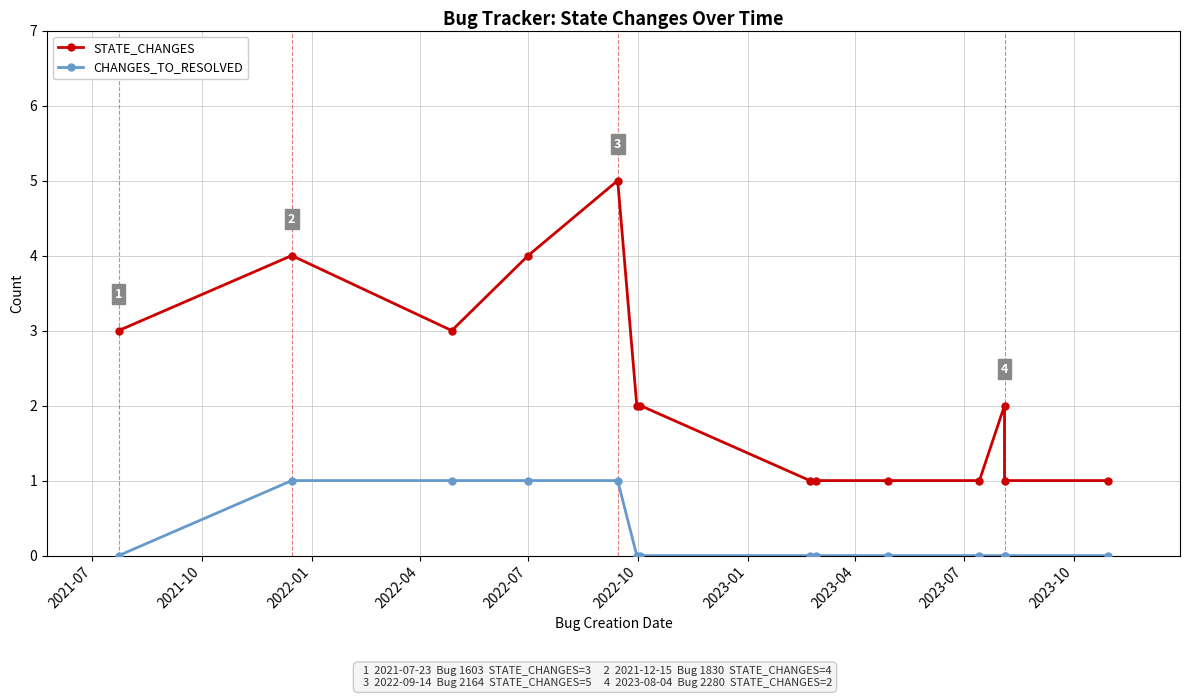

Reading left to right, list all the values displayed in this chart.

STATE_CHANGES: 3	4	3	4	5	2	2	1	1	1	1	2	1	1
CHANGES_TO_RESOLVED: 0	1	1	1	1	0	0	0	0	0	0	0	0	0